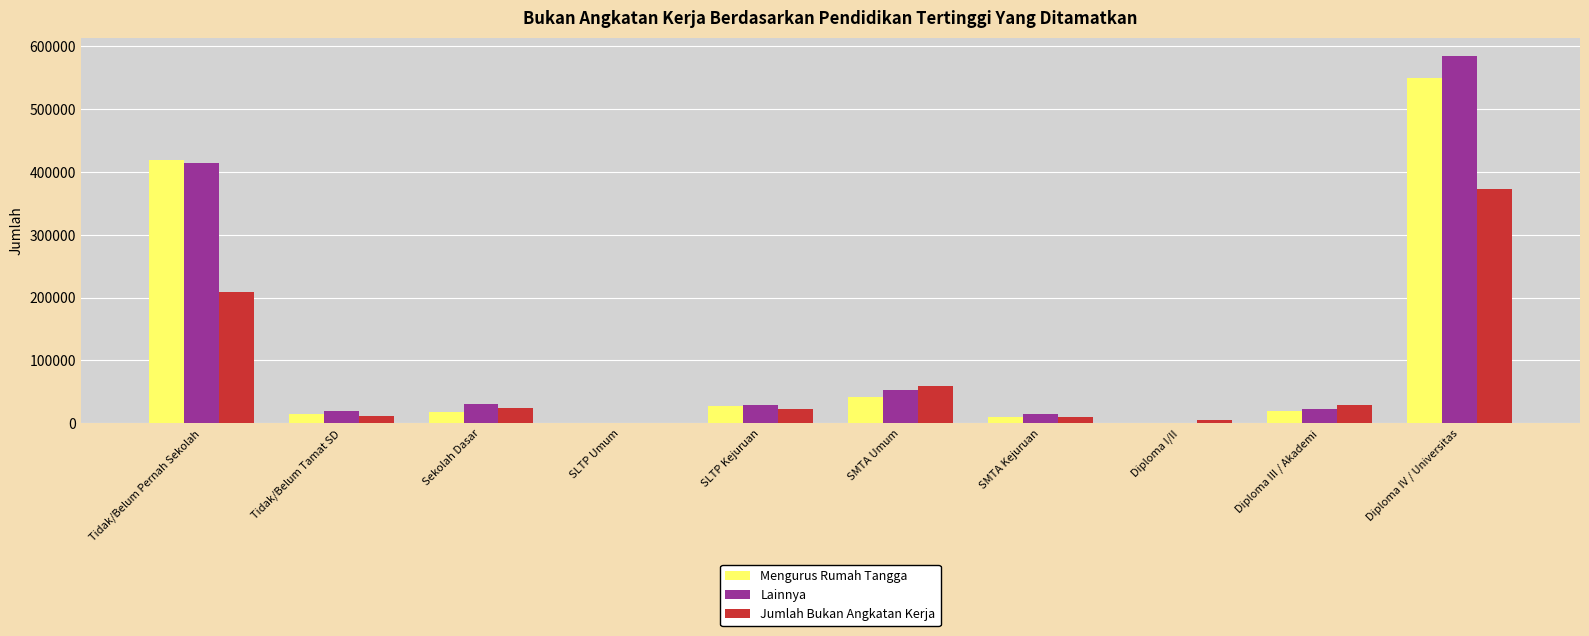

How many series are shown in this chart?

3